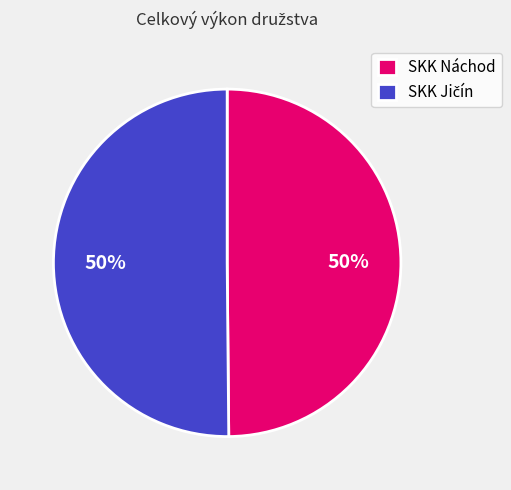

How many slices are in this pie chart?

2